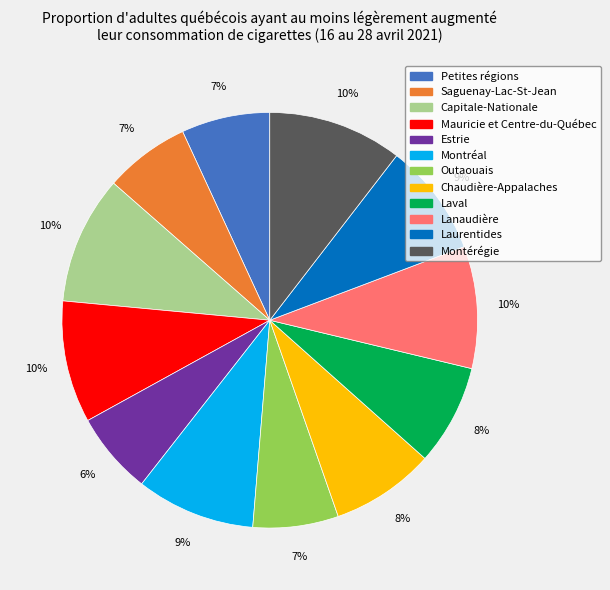

Approximately how many times larger is the value at Laurentides compared to Saguenay-Lac-St-Jean?

1.3